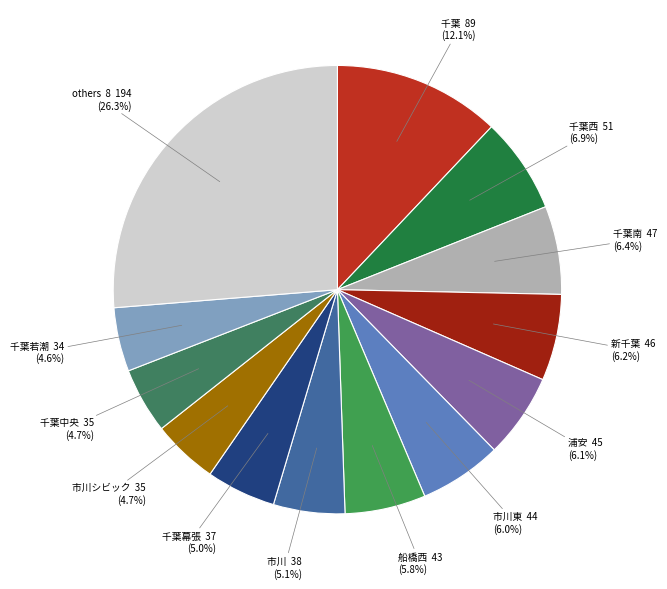

Count the number of slices in the pie.

13